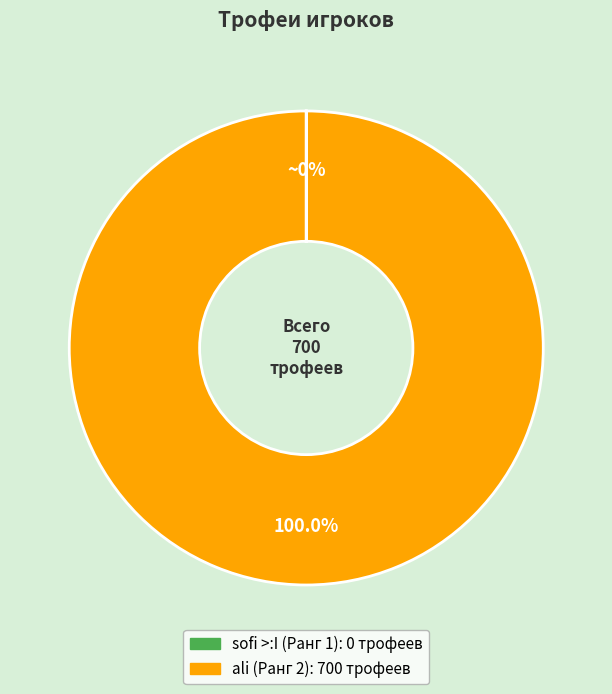

Which category has the biggest portion of the pie?

ali (Ранг 2)